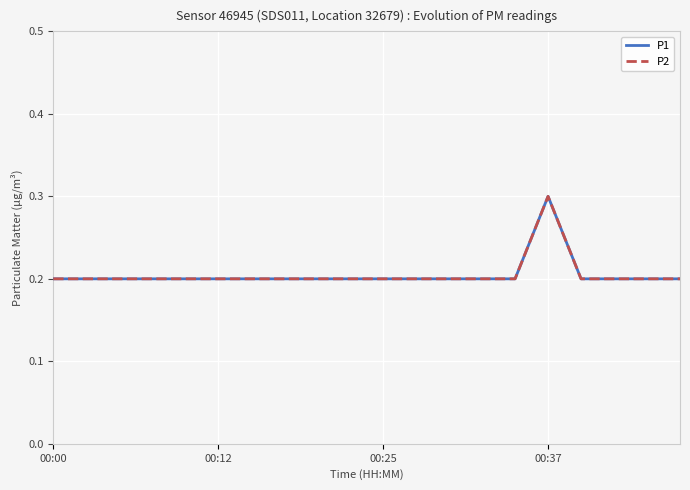

Does the chart have visible grid lines?

Yes